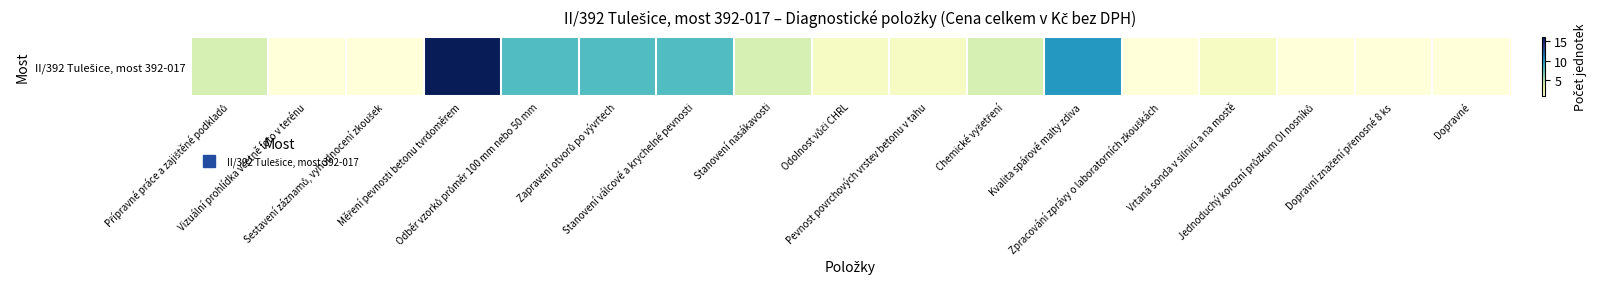

What is the sum of the values at Přípravné práce a zajištěné podkladů and Kvalita spárové malty zdiva?

14